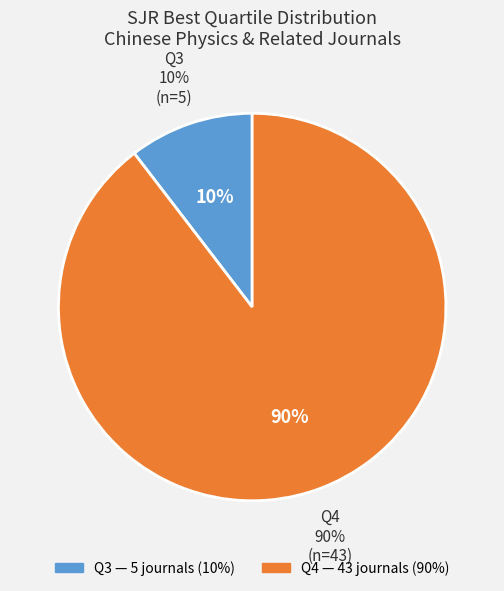

Does Q4 account for over 50% of the chart?

Yes